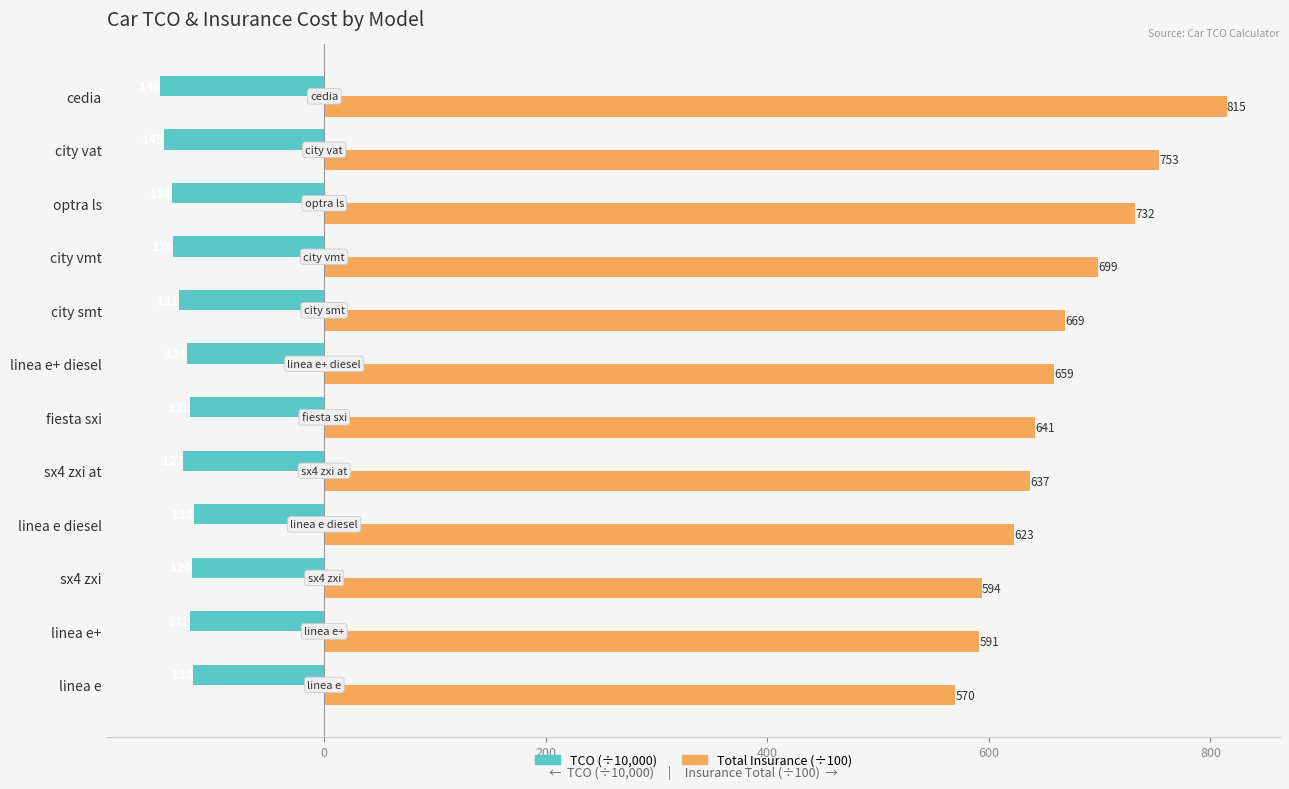

At which label does TCO (÷10,000) reach its minimum?

cedia